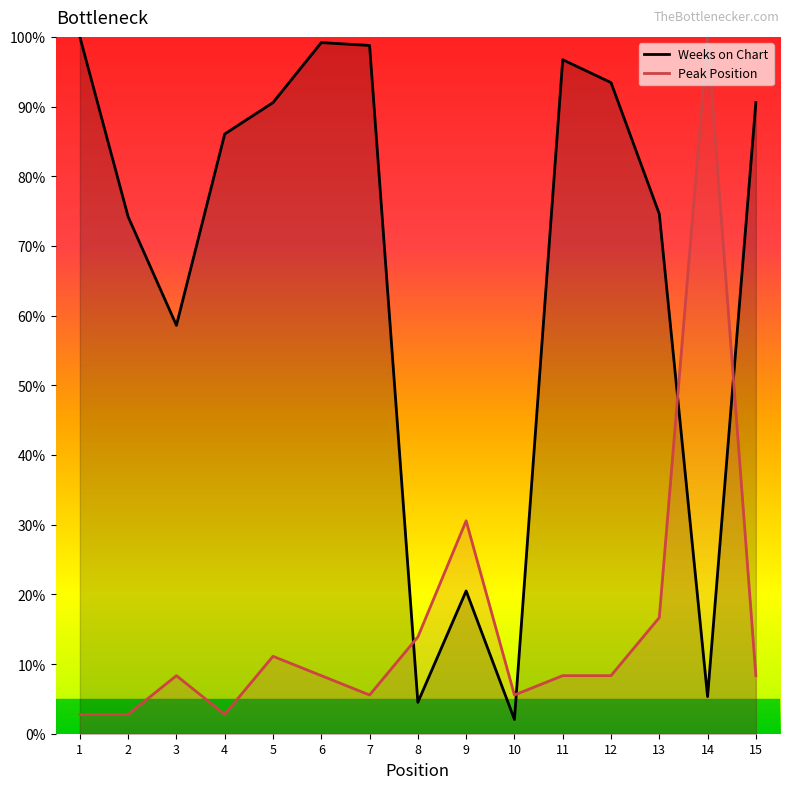

Is it true that Peak Position equals 169.7 at 14?

False